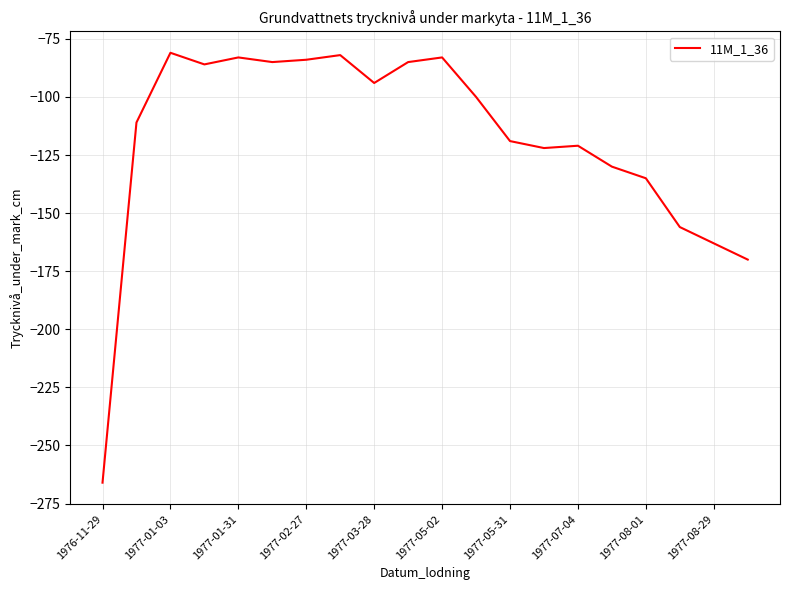

What is the smallest value displayed?

-266